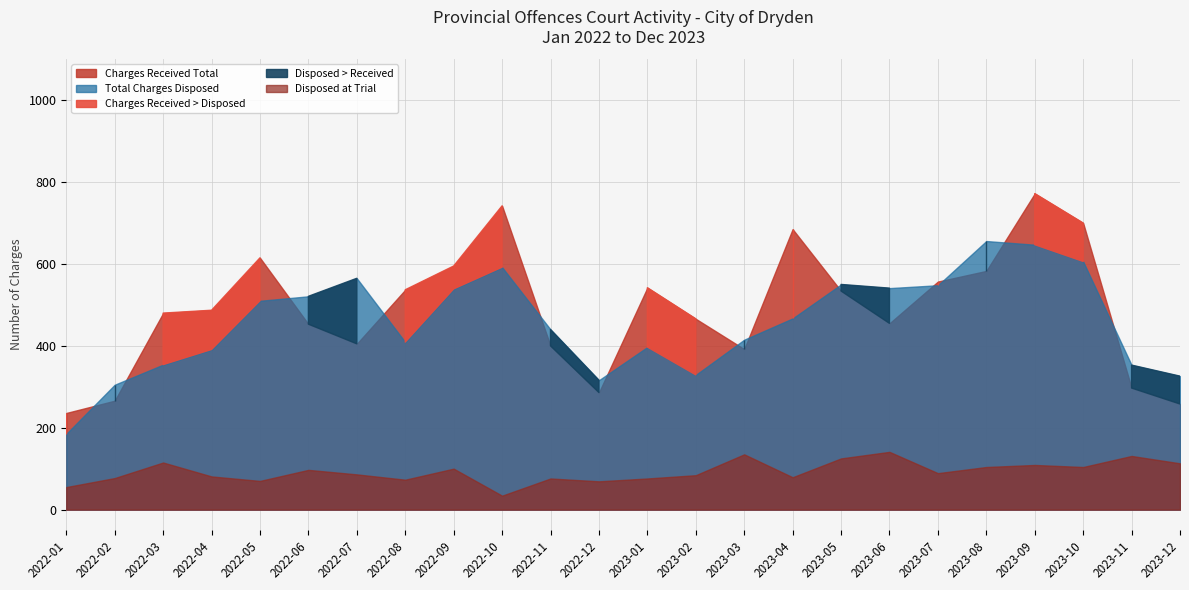

What is the sum of all Charges Received Total values?

11743